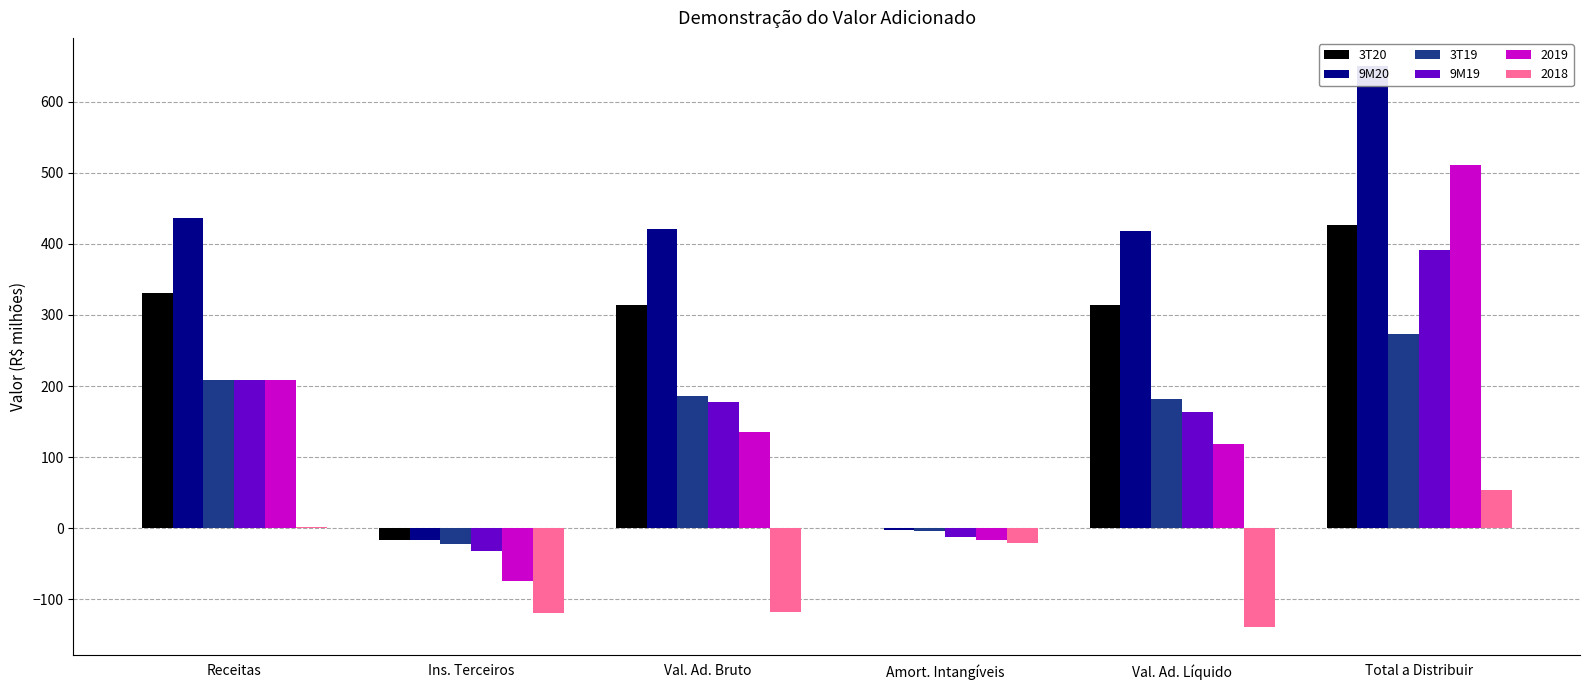

At which label does 9M19 reach its peak?

Total a Distribuir